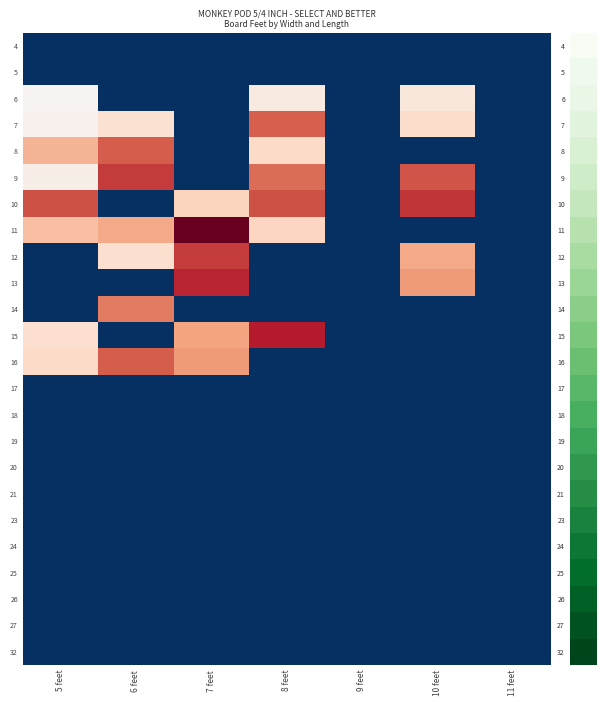

Which series changed the most between 7 feet and 10 feet?

11